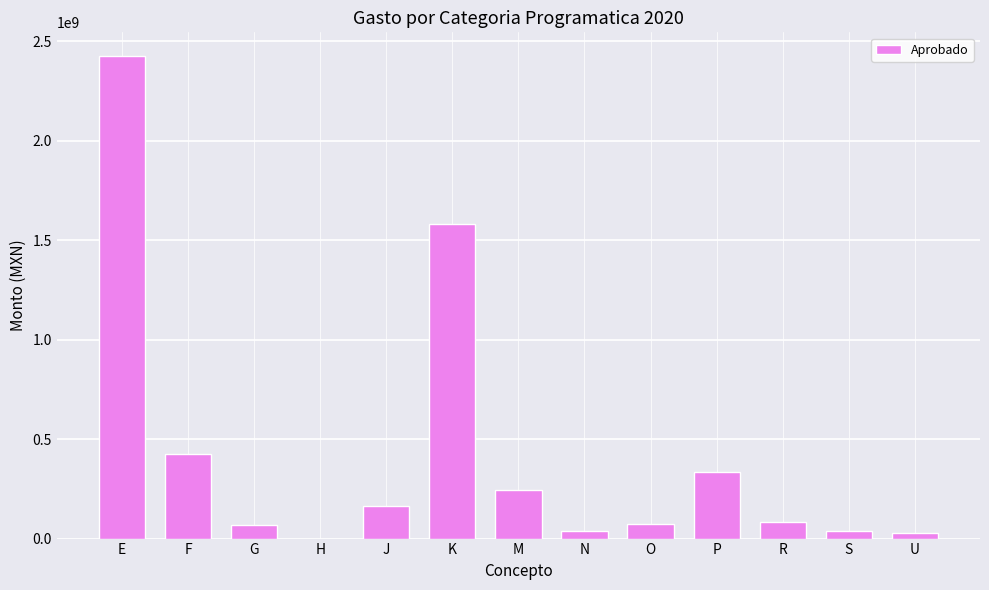

At which label is the value closest to 1211479905?

K